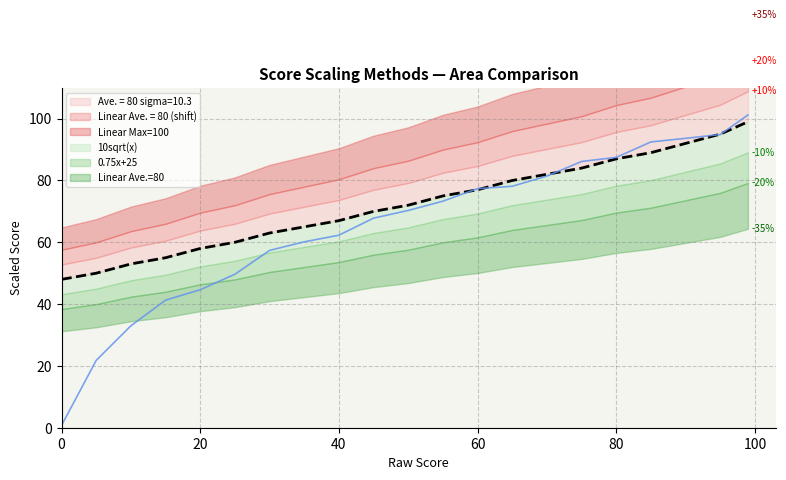

Count the number of data series in this chart.

6